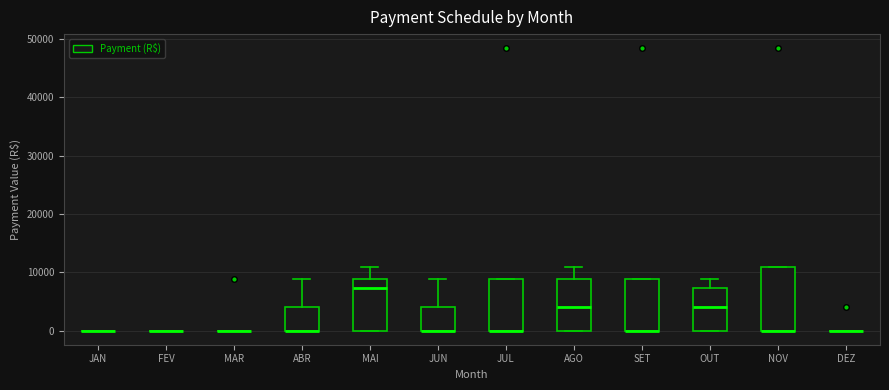

Which box is the tallest, from its lower edge to its upper edge?

NOV